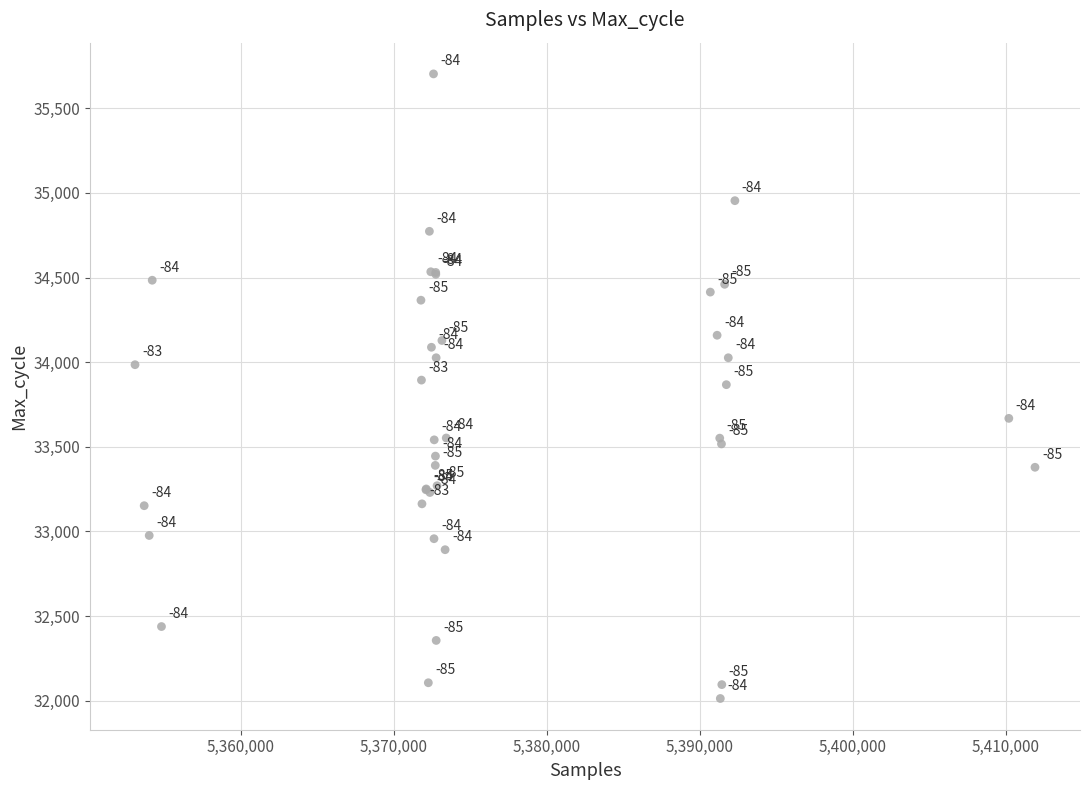

What Y value in the scatter plot is closest to 33858?

33867